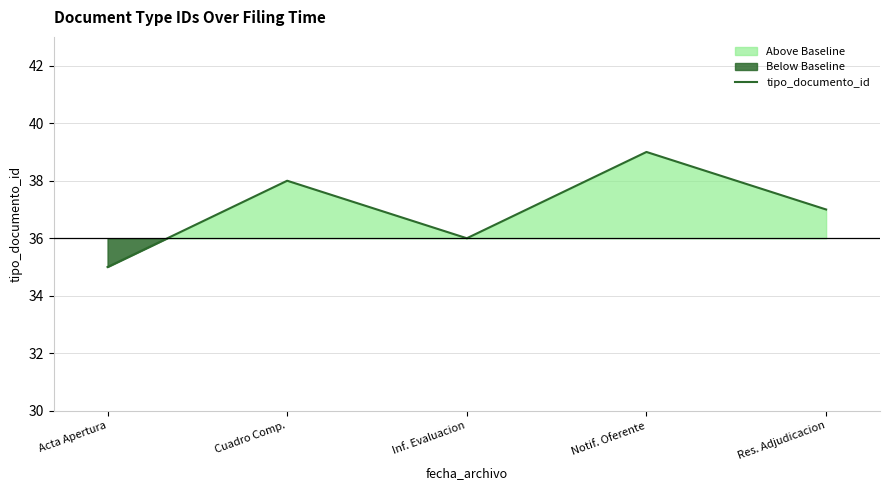

What is the change in value from Acta Apertura to Cuadro Comp.?

+3